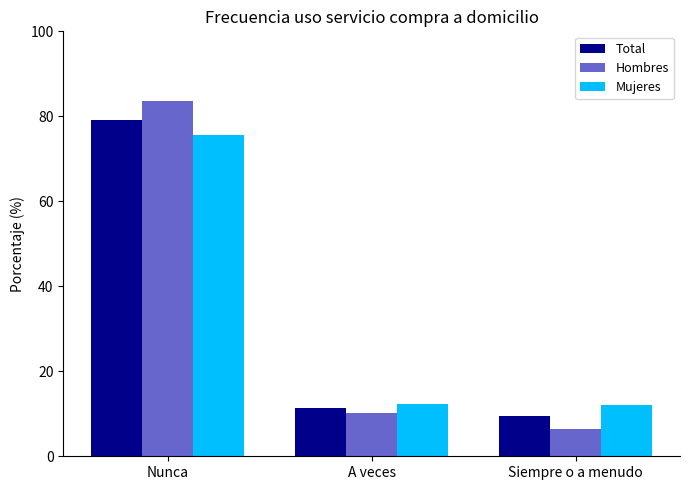

Is the value of Mujeres at Siempre o a menudo greater than the value of Total at Siempre o a menudo?

Yes